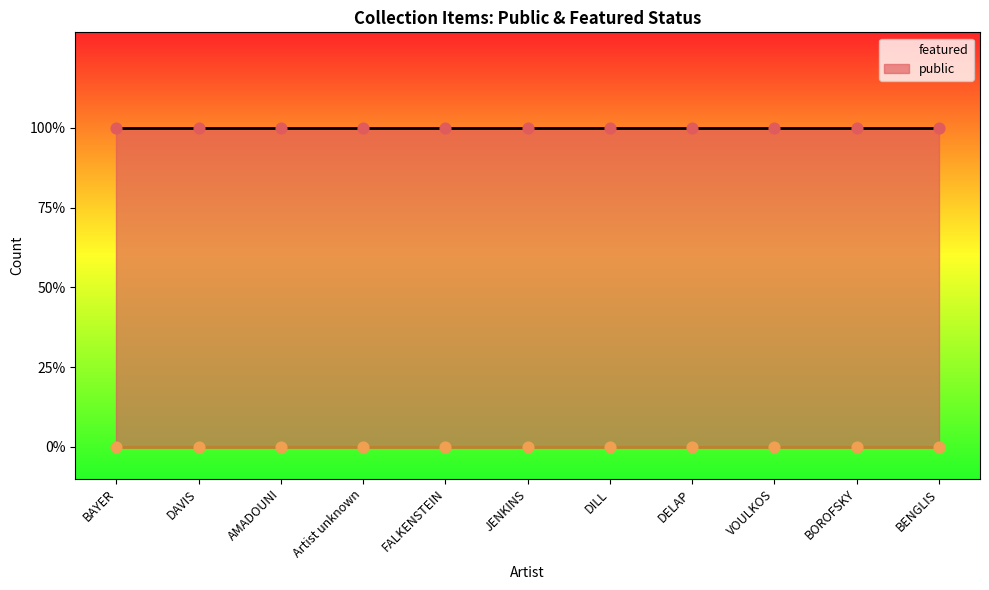

Which series contains the highest Y value?

public